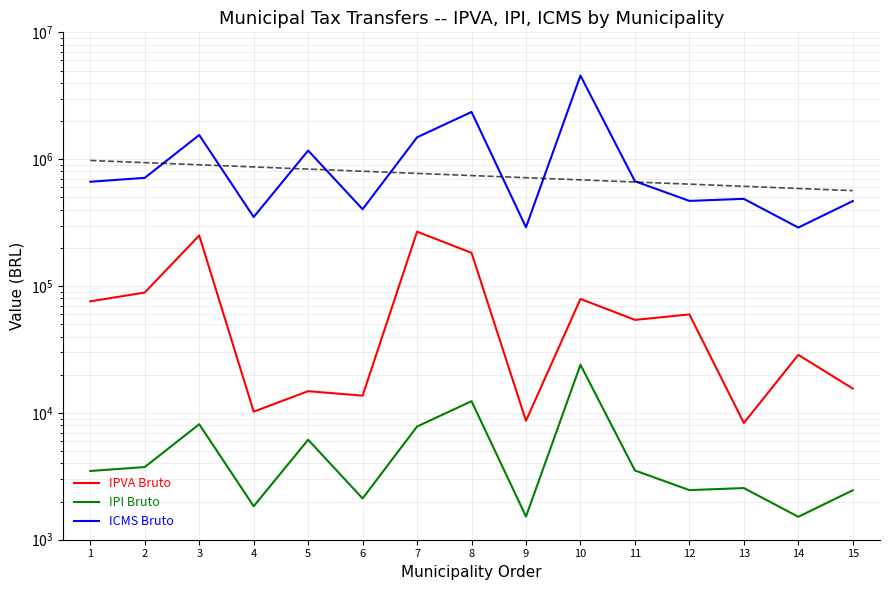

True or false: ICMS Bruto and IPVA Bruto intersect in this chart.

False